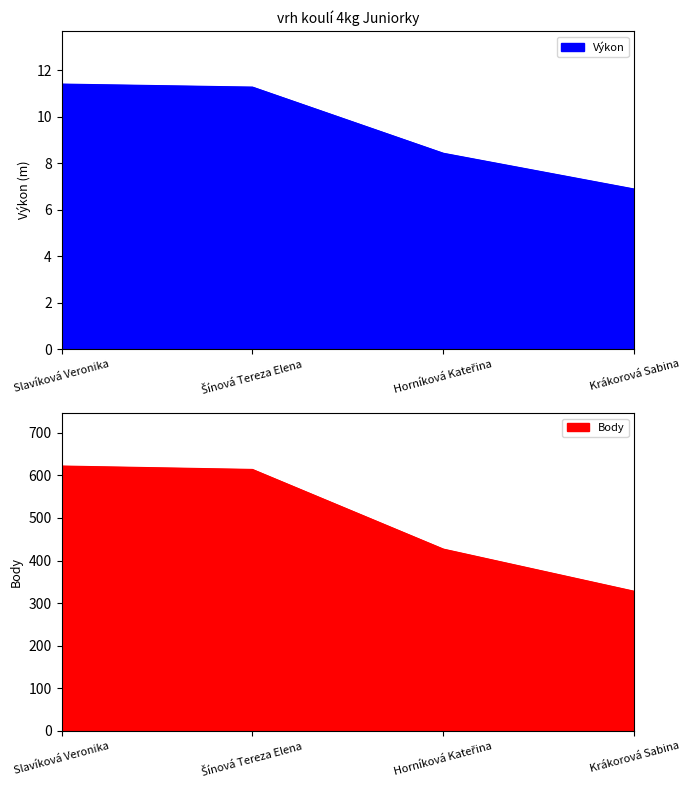

Reading left to right, list all the values displayed in this chart.

Výkon: 11.4	11.3	8.4	6.9
Body: 622.0	614.0	427.0	328.0